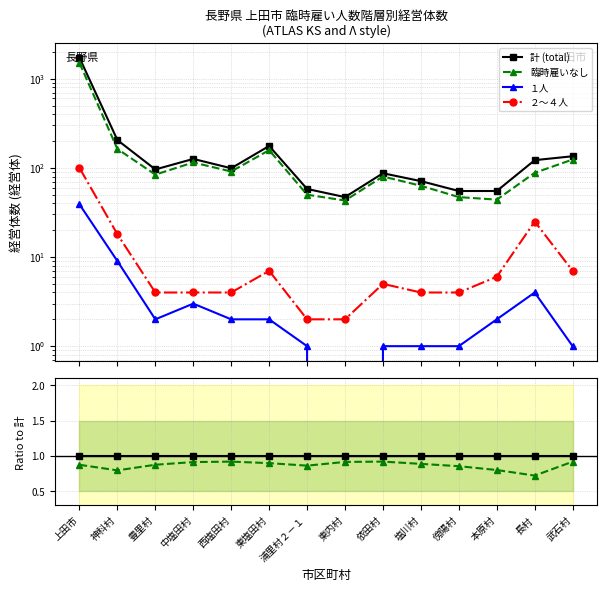

True or false: 計 (total) and 臨時雇いなし cross at least once.

False